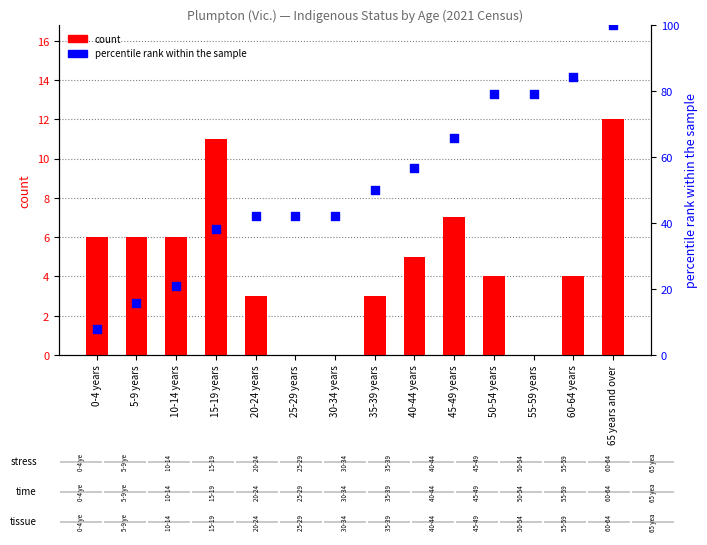

Which series contains the highest Y value?

percentile rank within the sample